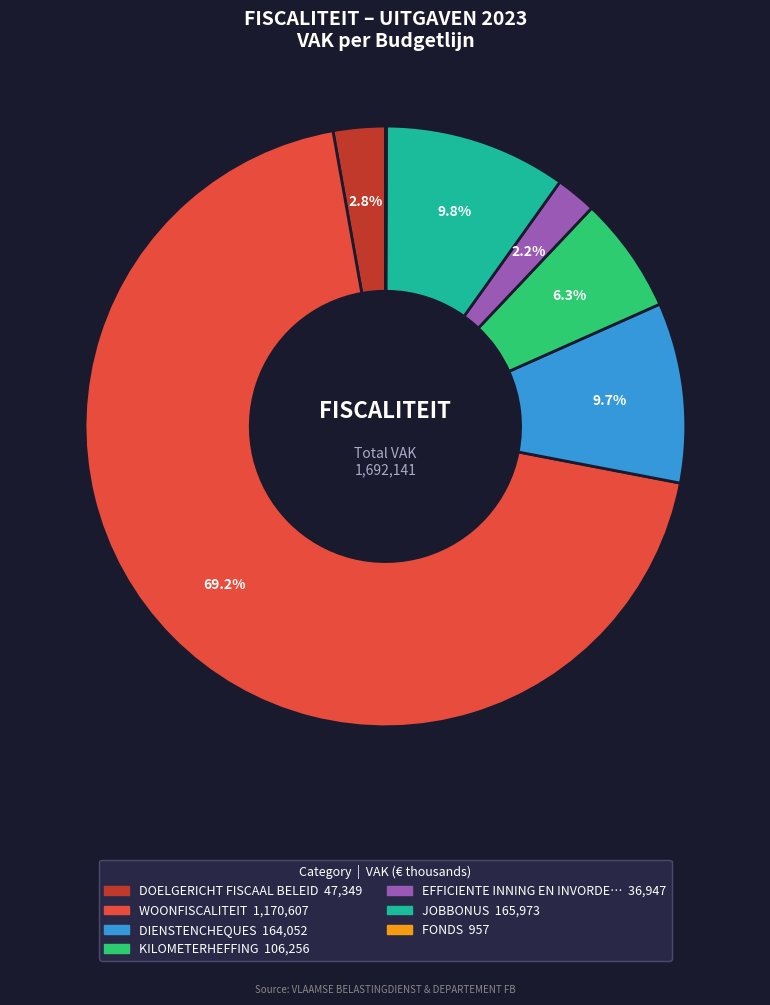

Is there a majority slice in this chart?

Yes